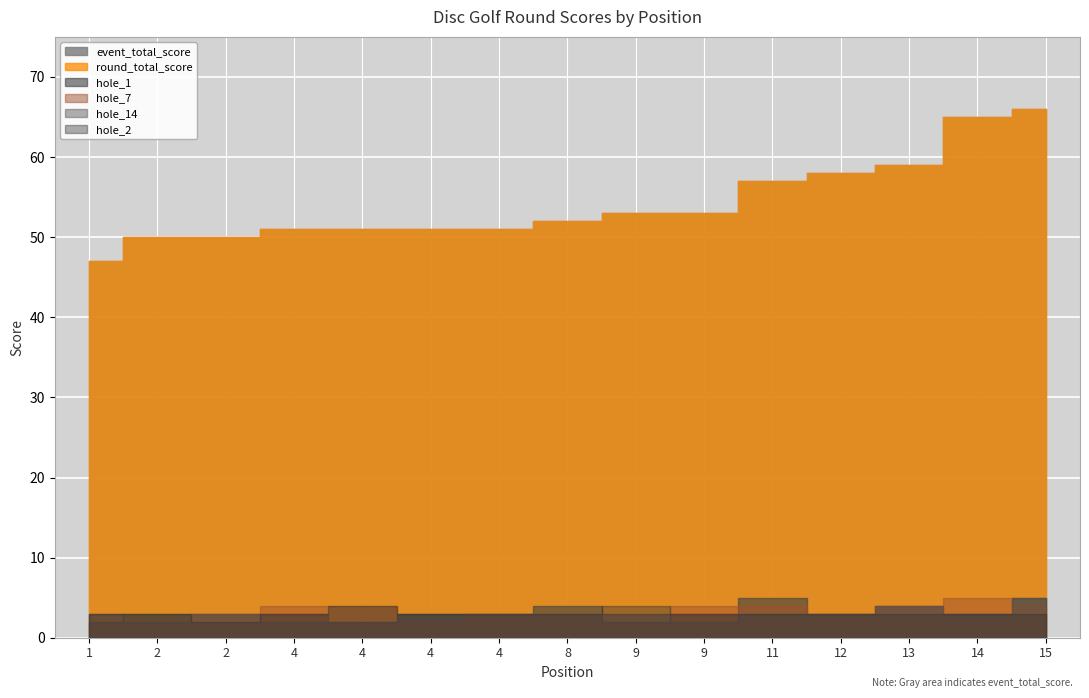

Read the round_total_score value at 9, to the nearest 5.

55